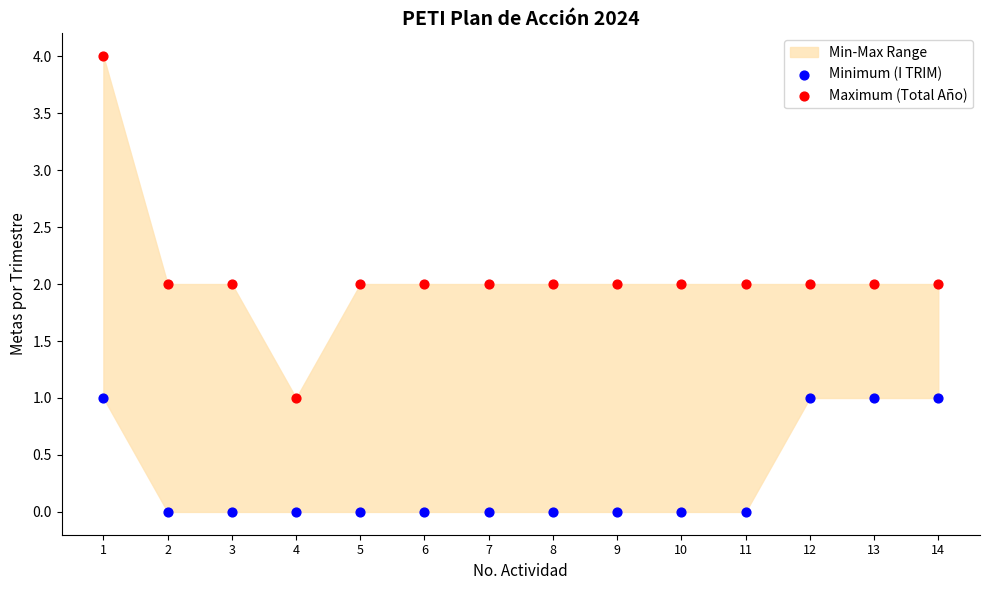

Which series has the widest spread of Y values?

Maximum (Total Año)